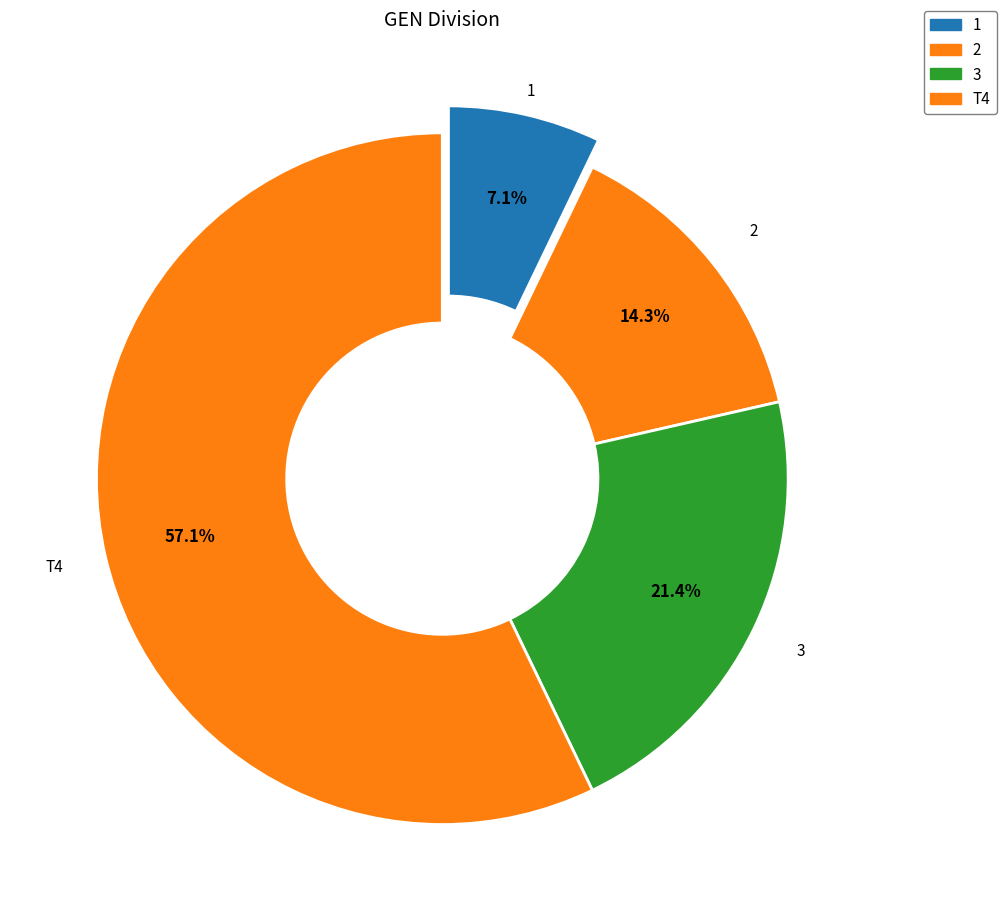

How many slices are in this pie chart?

4